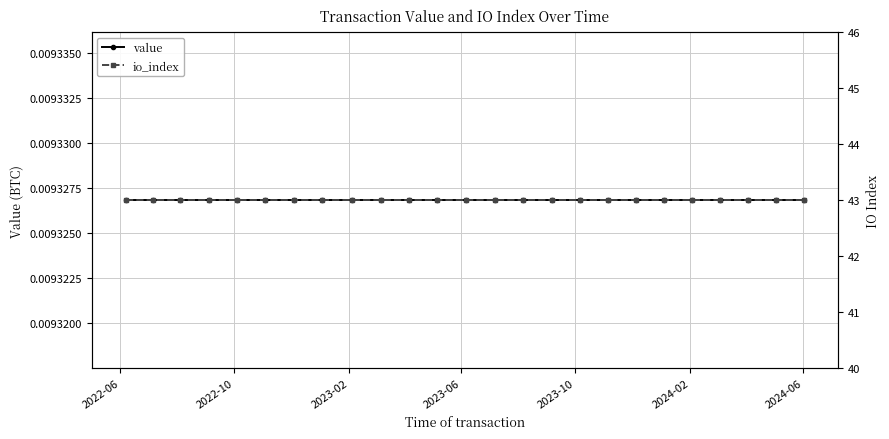

Which series has the largest range (max minus min)?

value